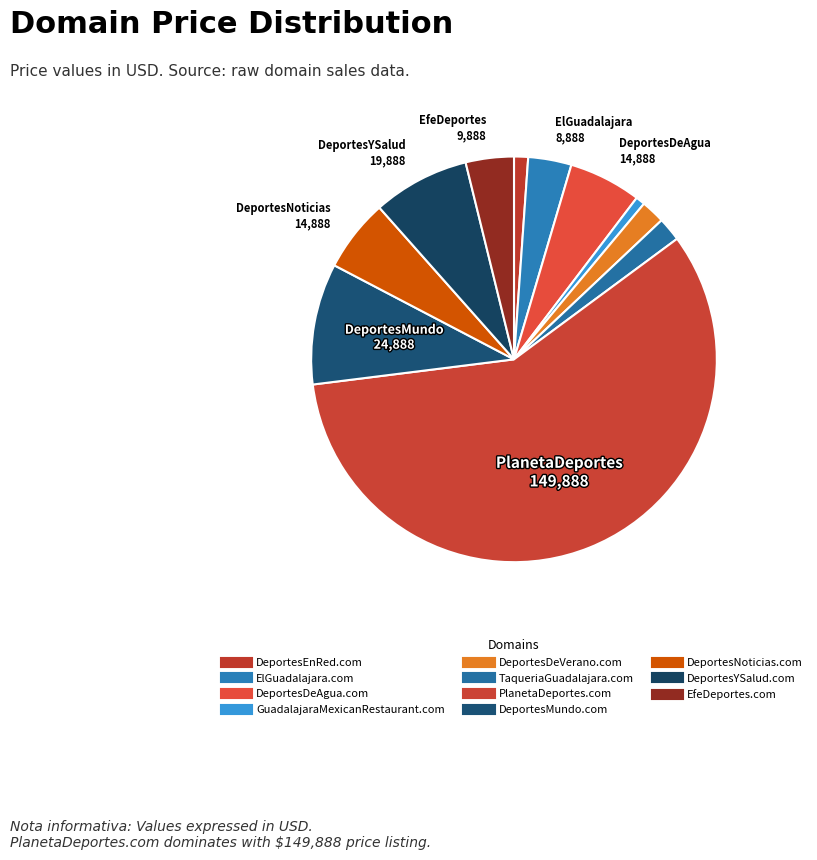

What is the majority slice?

PlanetaDeportes.com